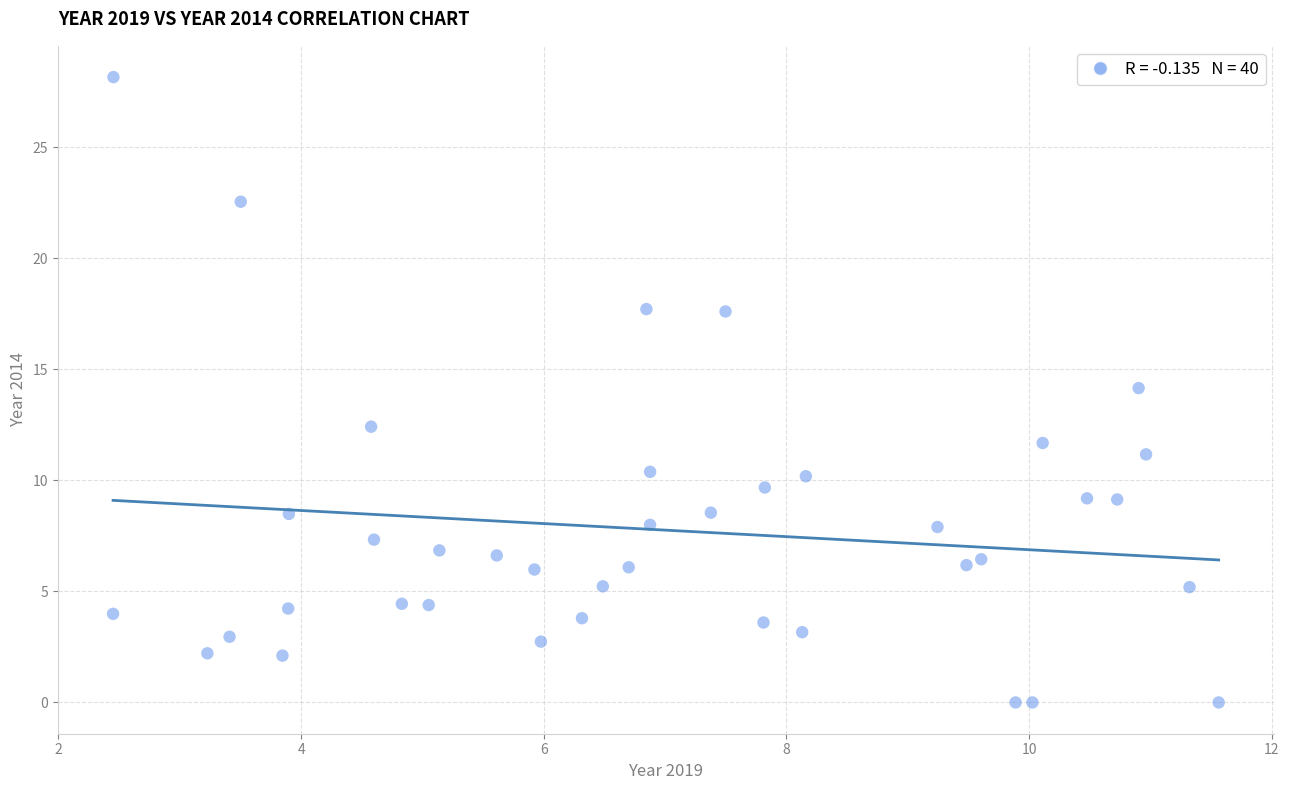

What is the range of X values (max minus min)?

9.1